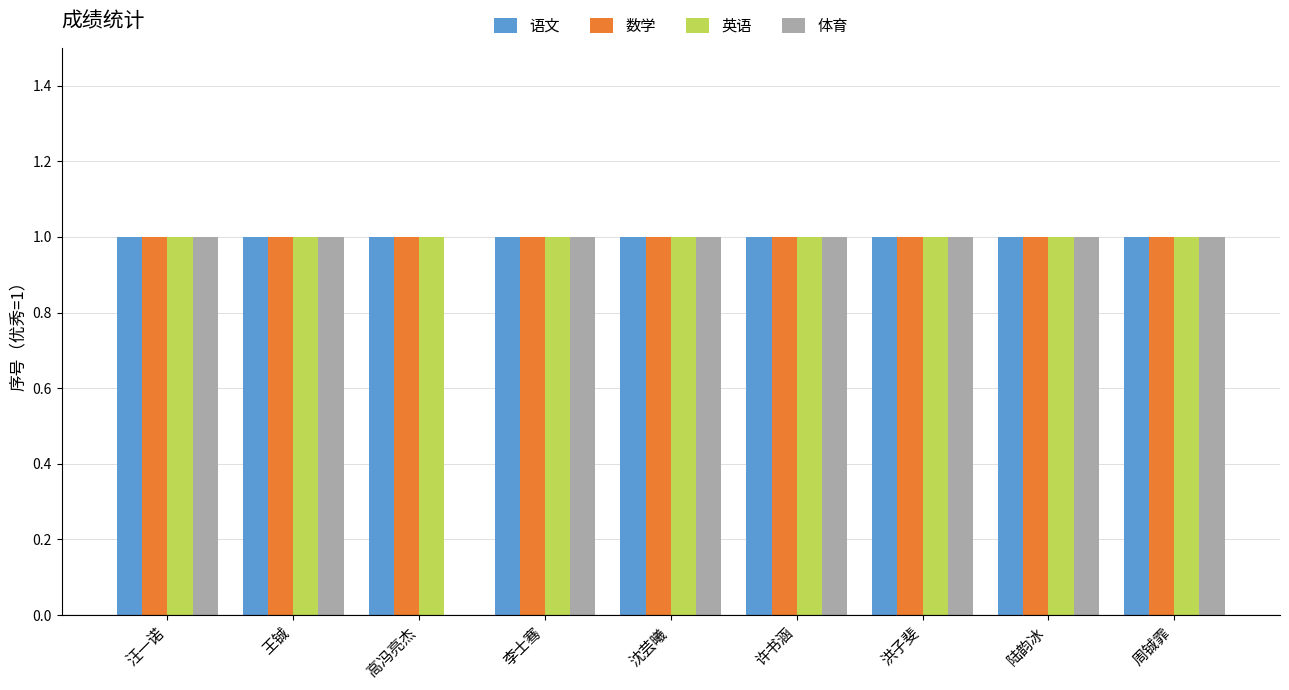

Which series changed the most between 高冯亮杰 and 沈芸曦?

体育